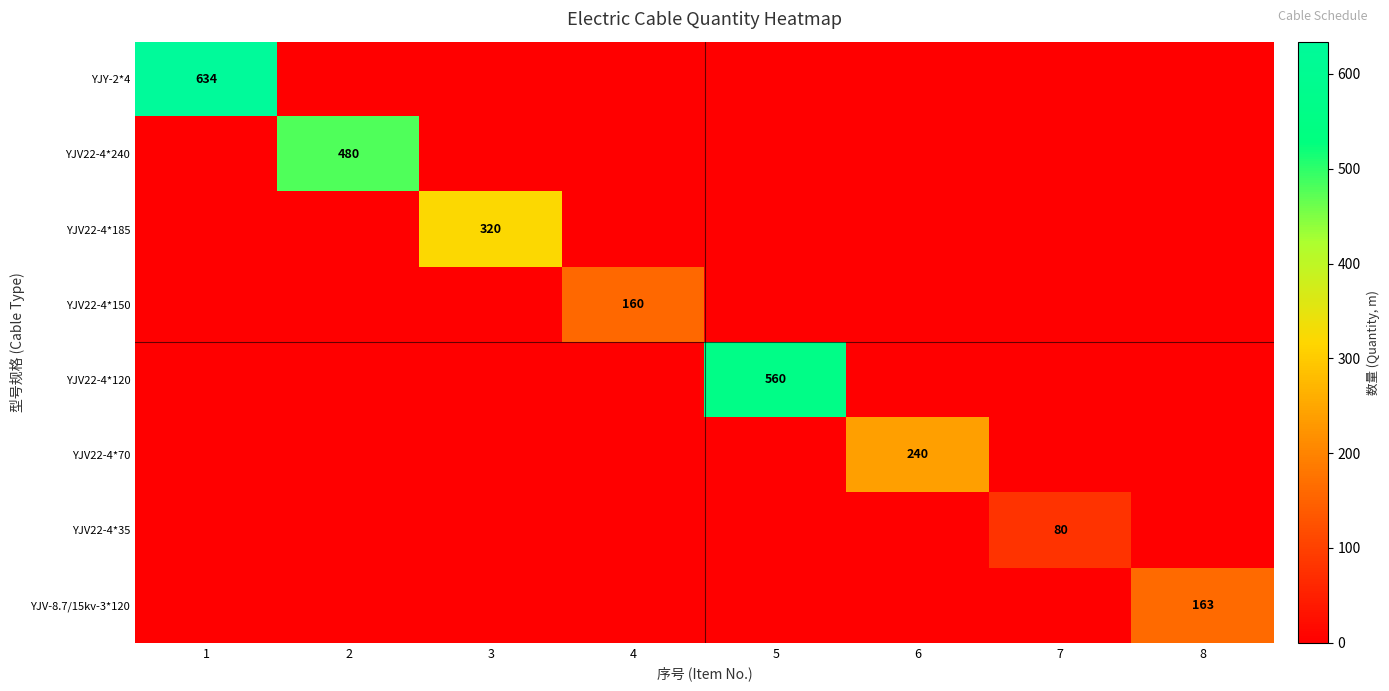

How many positive values does the YJV22-4*185 series have?

1